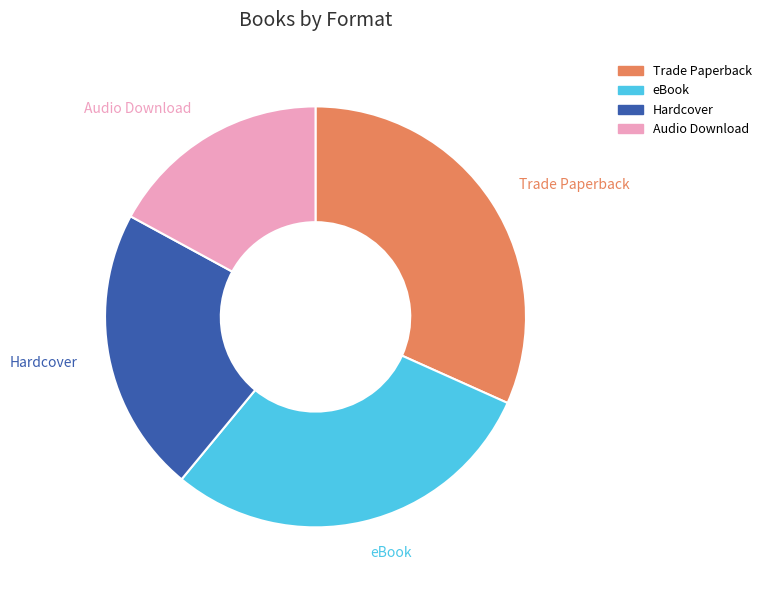

True or false: Audio Download accounts for 17% of the total.

True